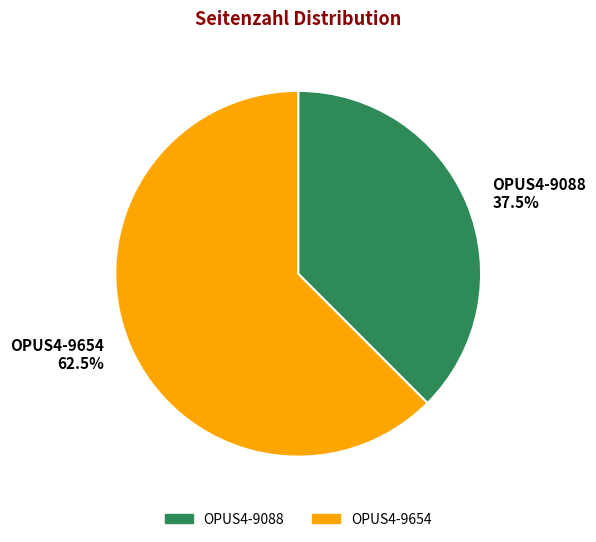

Which has a higher value, OPUS4-9654 or OPUS4-9088?

OPUS4-9654